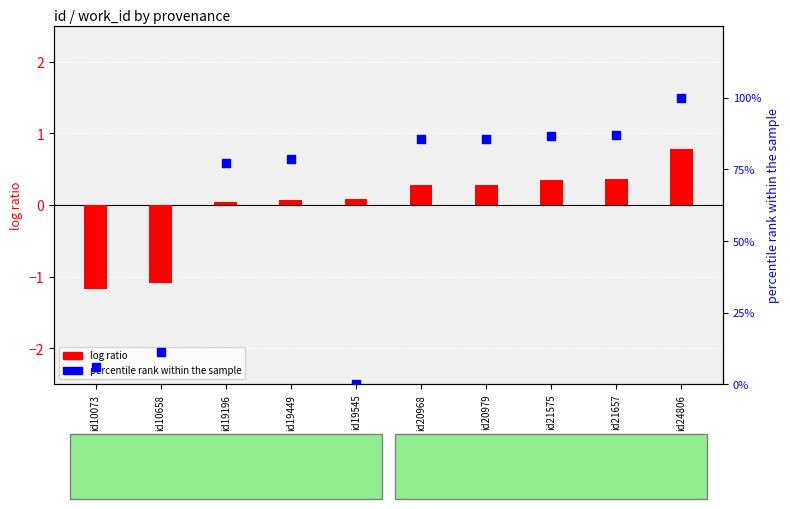

Which series has the largest total across all categories?

percentile rank within the sample